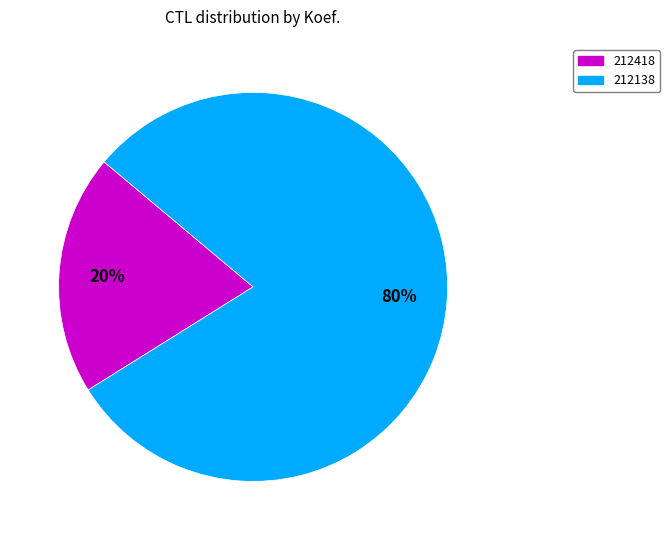

To the nearest percent, what is the average slice percentage?

50%